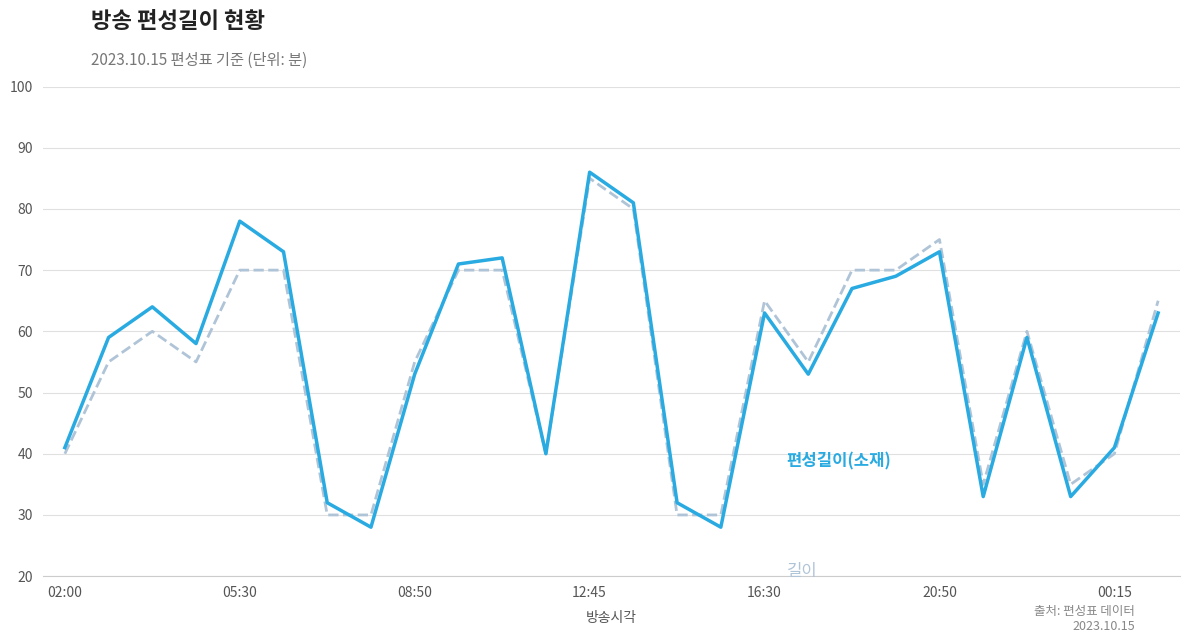

What is the smallest value displayed?

28